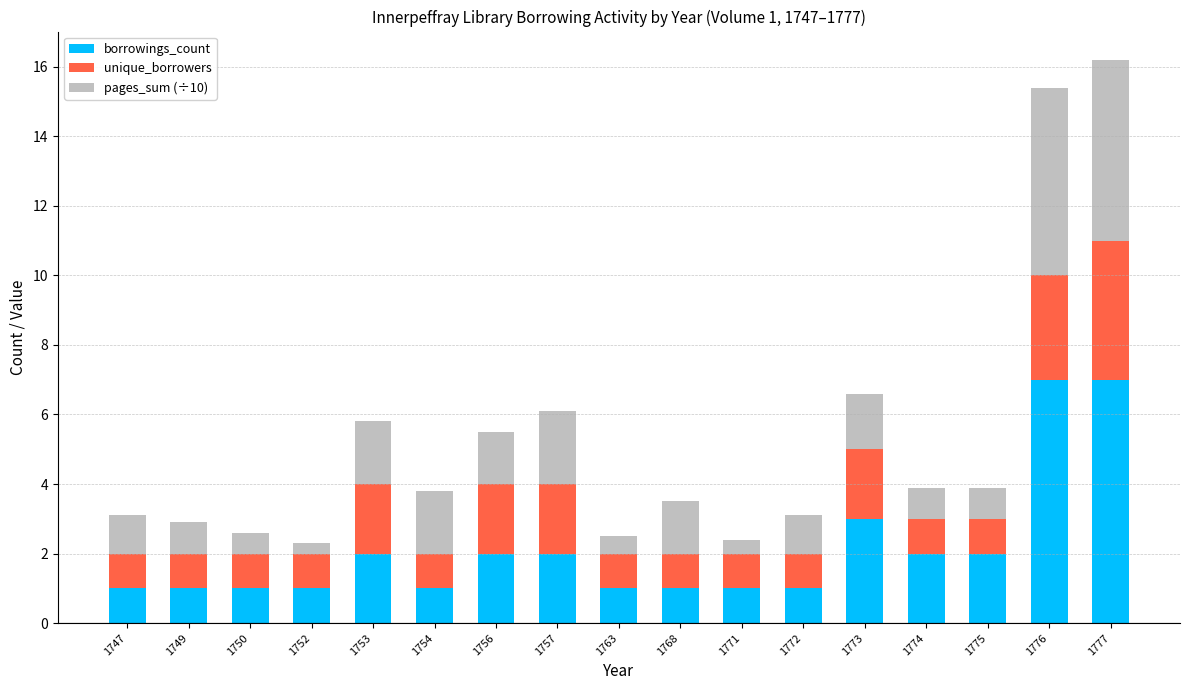

What are all the series names shown in the legend?

borrowings_count, unique_borrowers, pages_sum (÷10)